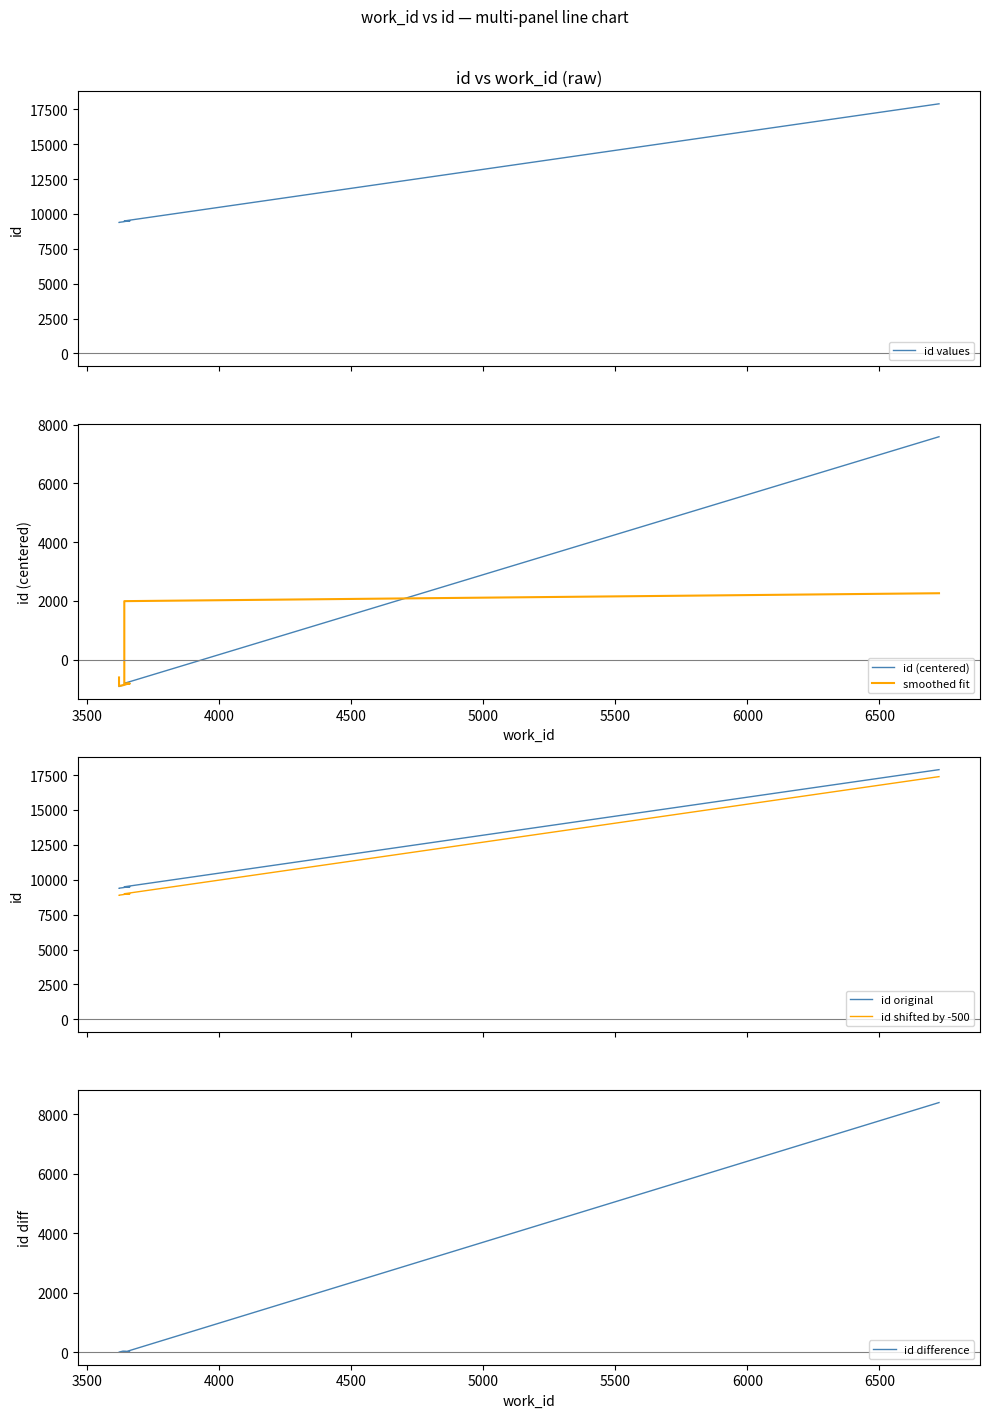

True or false: id (centered) and id shifted by -500 cross at least once.

False